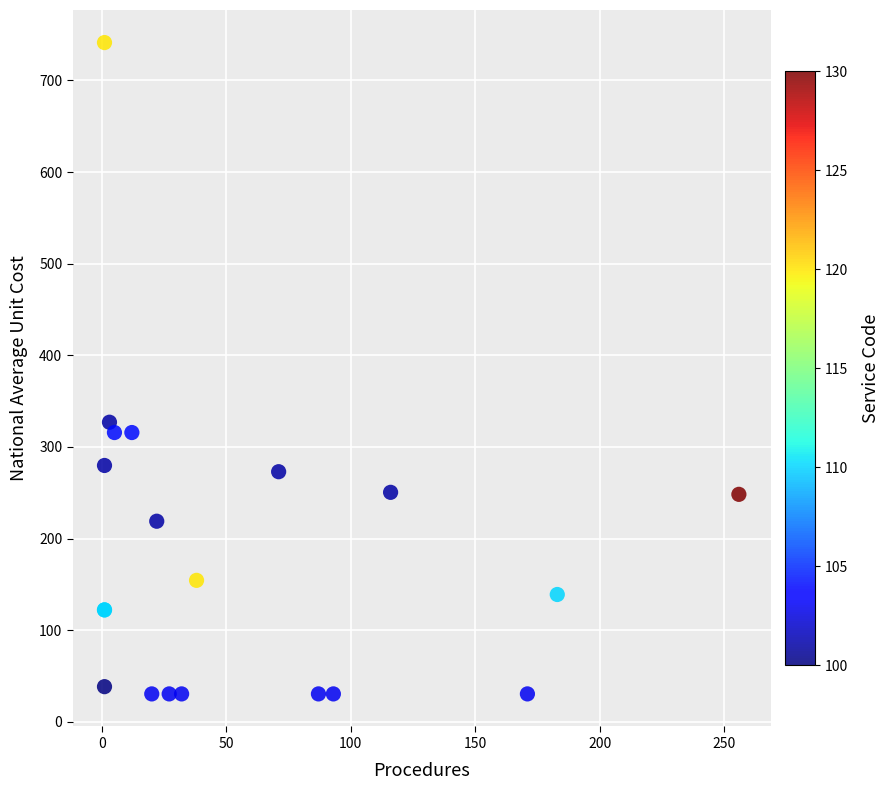

What Y value in the scatter plot is closest to 385?

327.0